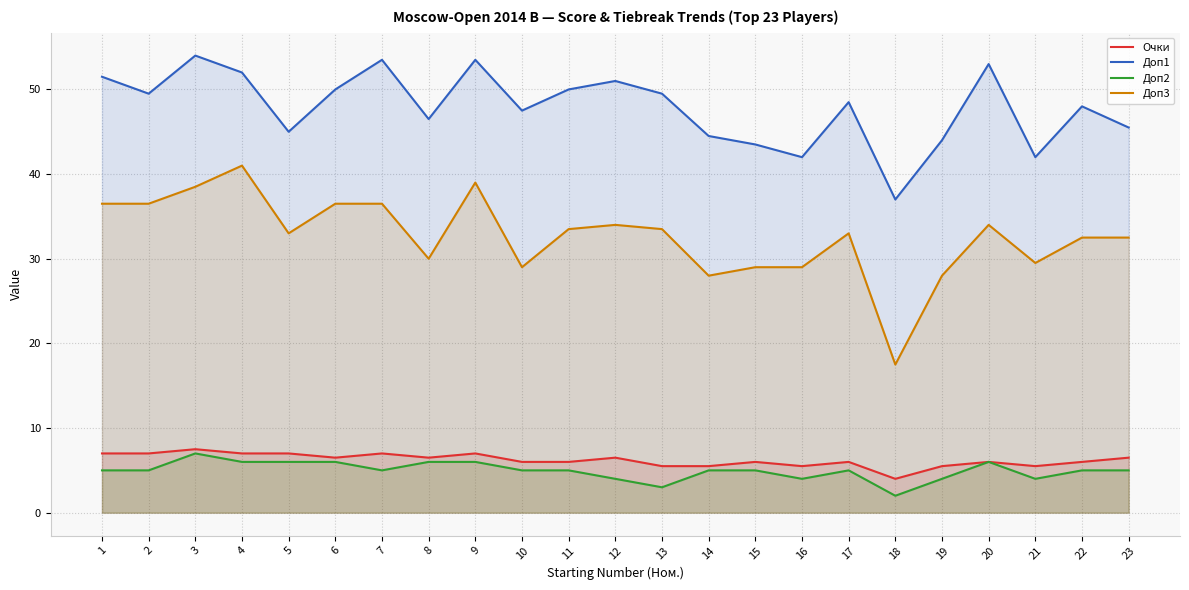

True or false: Доп3 has more than 1 points higher than both neighbors.

True